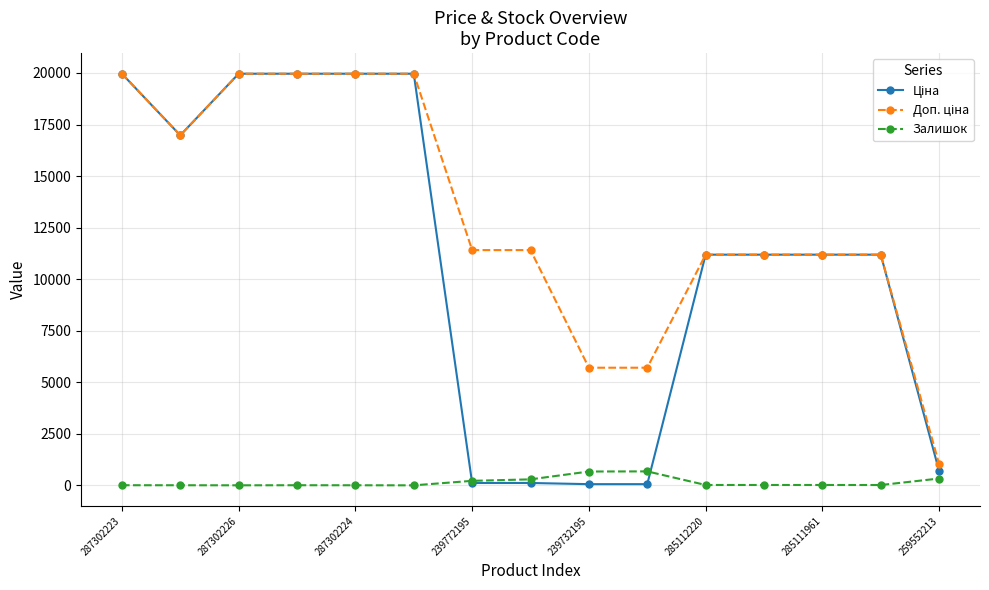

What is the value of the Залишок point at the 10th from the left?

676.0